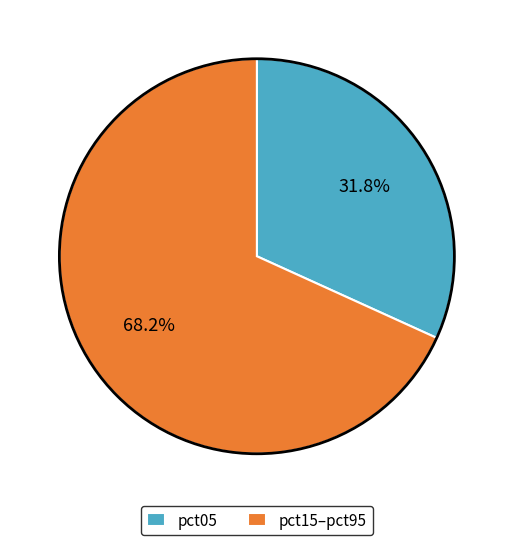

Does pct15–pct95 represent more than half of the total?

Yes